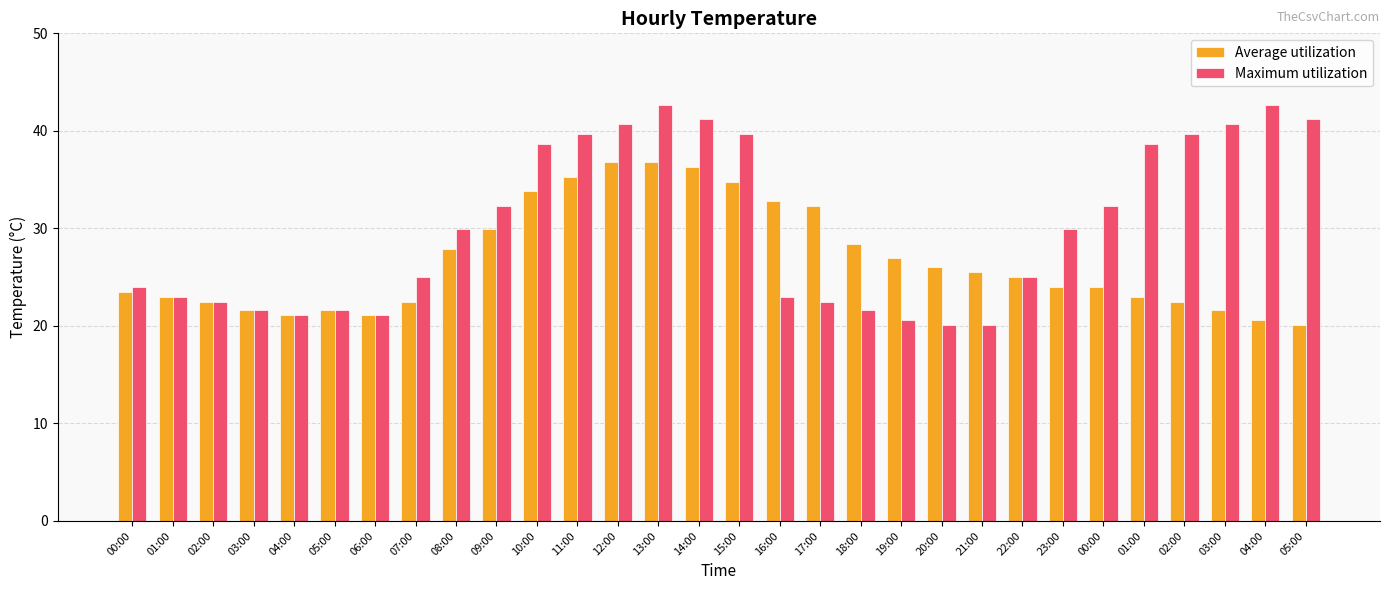

Does the chart contain any negative values?

No